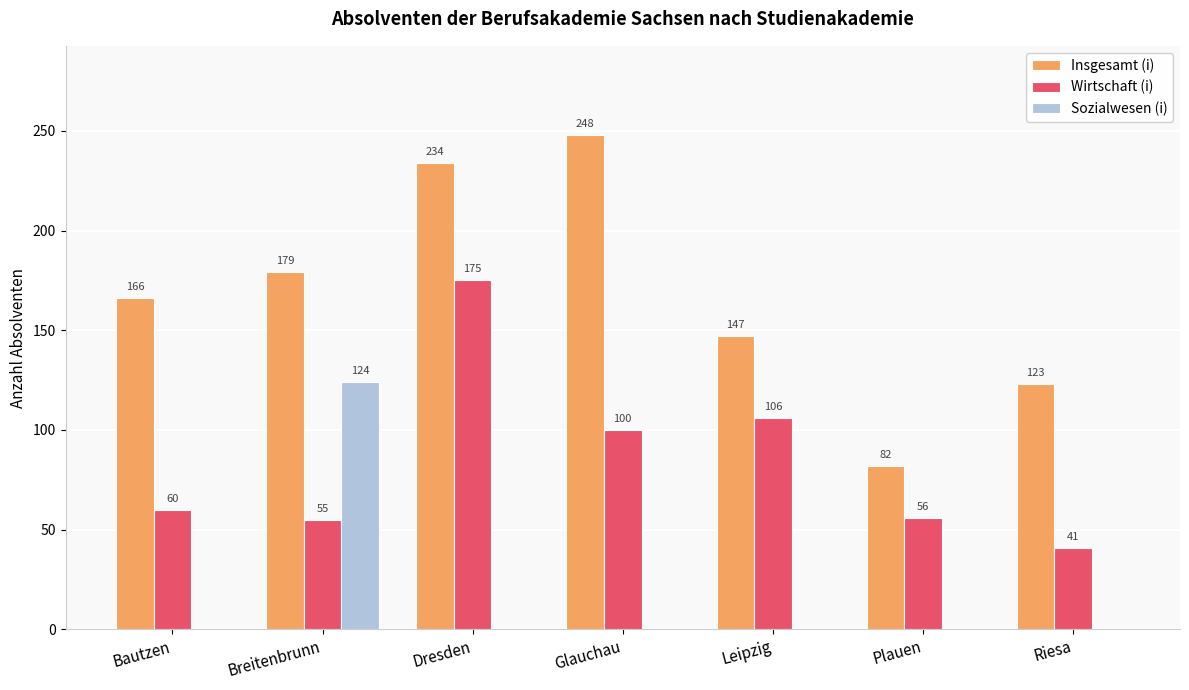

Reading left to right, list all the values displayed in this chart.

Insgesamt (i): 166	179	234	248	147	82	123
Wirtschaft (i): 60	55	175	100	106	56	41
Sozialwesen (i): 0	124	0	0	0	0	0